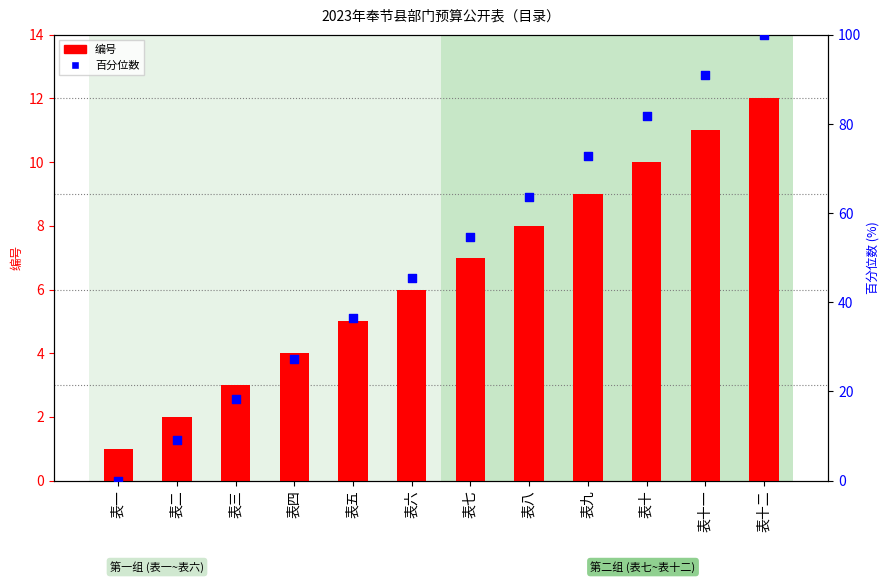

What is the total value across all series at 表九?

81.7